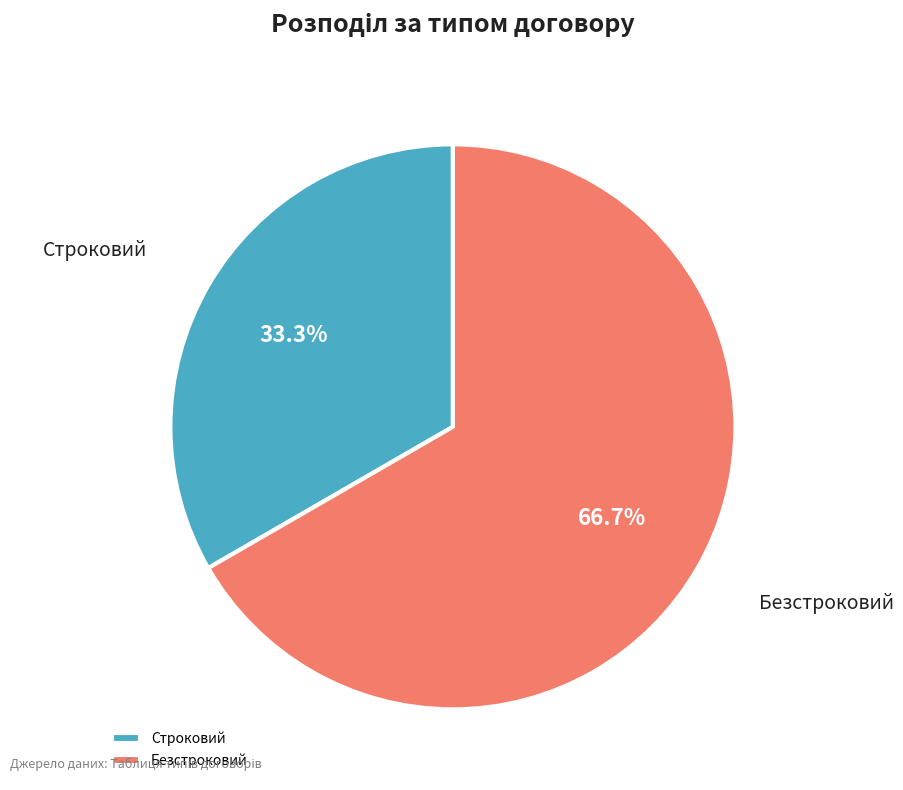

Rank the categories by value from lowest to highest.

Строковий, Безстроковий